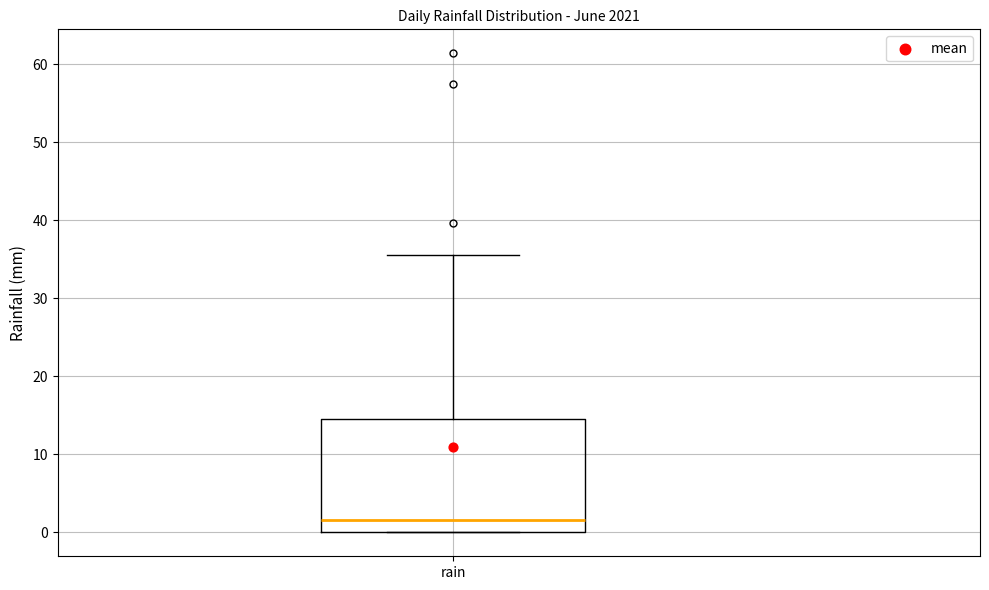

Transcribe this box plot: give where the median line is, the range the box spans, and where the two whiskers end, as read against the y-axis. The values are not printed on the chart, so give them approximately, as read against the axis.

median 2, box 0 to 15, whiskers 0 to 36